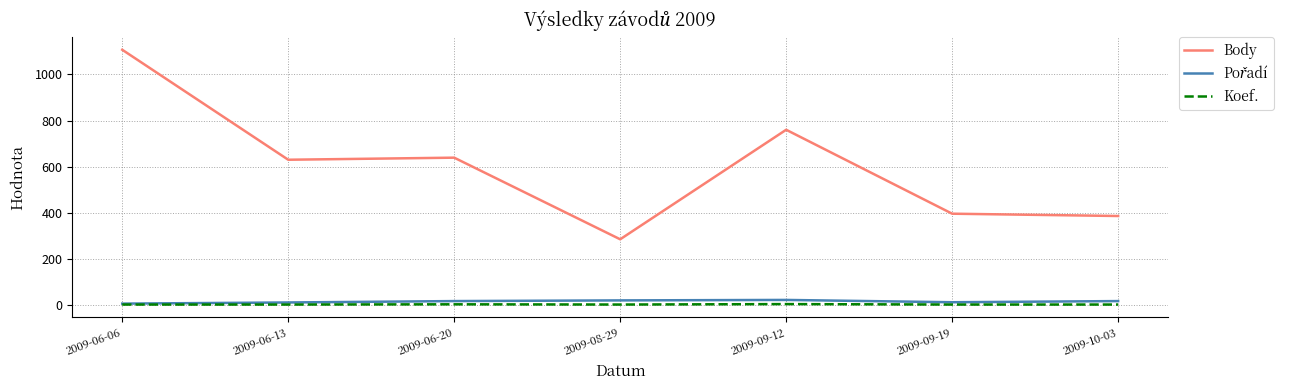

Which series has the largest total across all categories?

Body